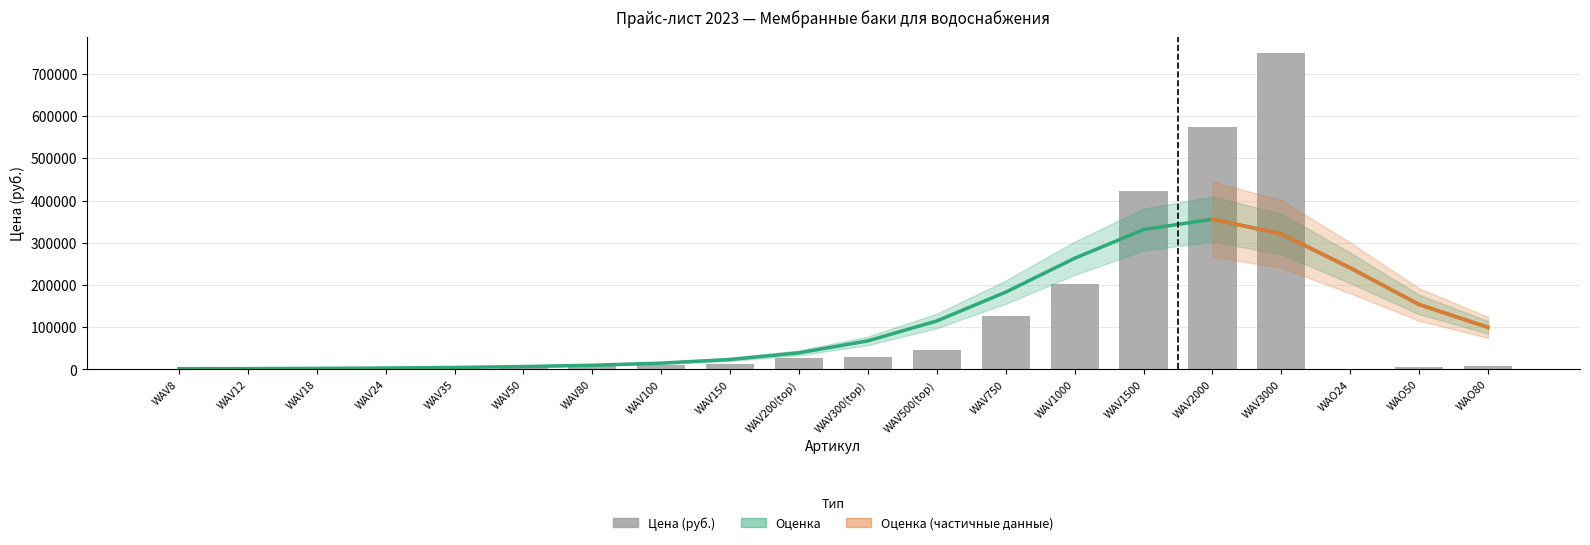

Between WAV100 and WAV18, which is larger?

WAV100